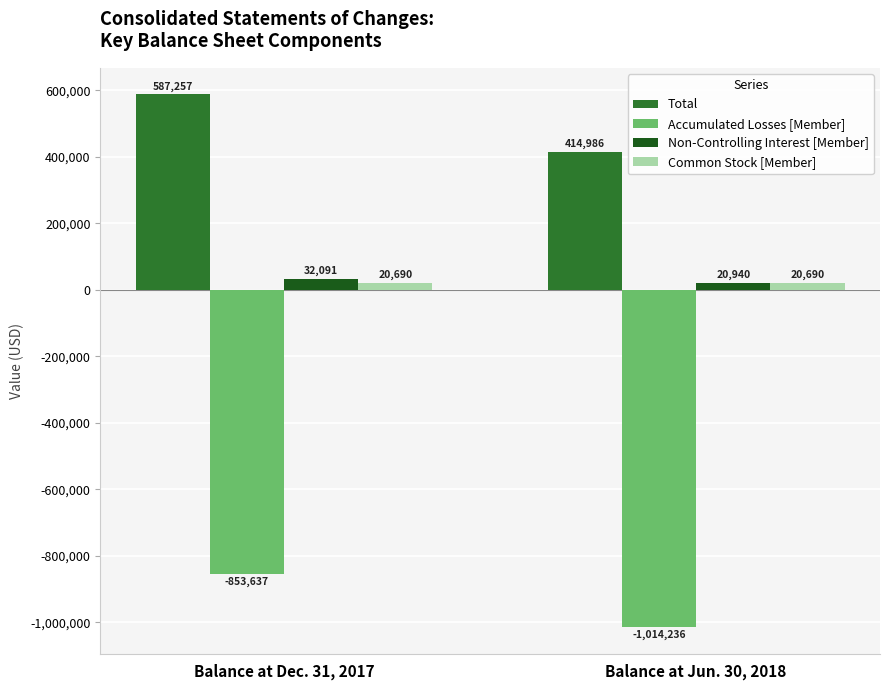

What position from the left is Balance at Dec. 31, 2017?

1